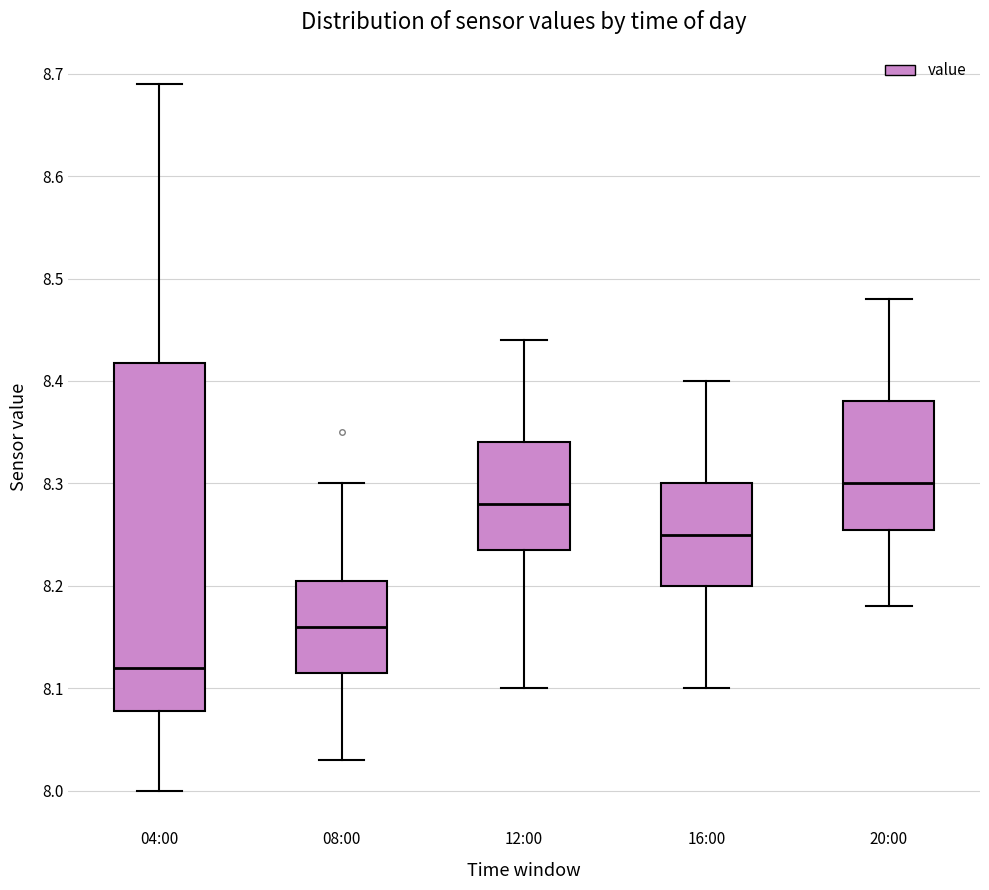

Comparing the boxes themselves (not the whiskers), which one is the tallest?

04:00